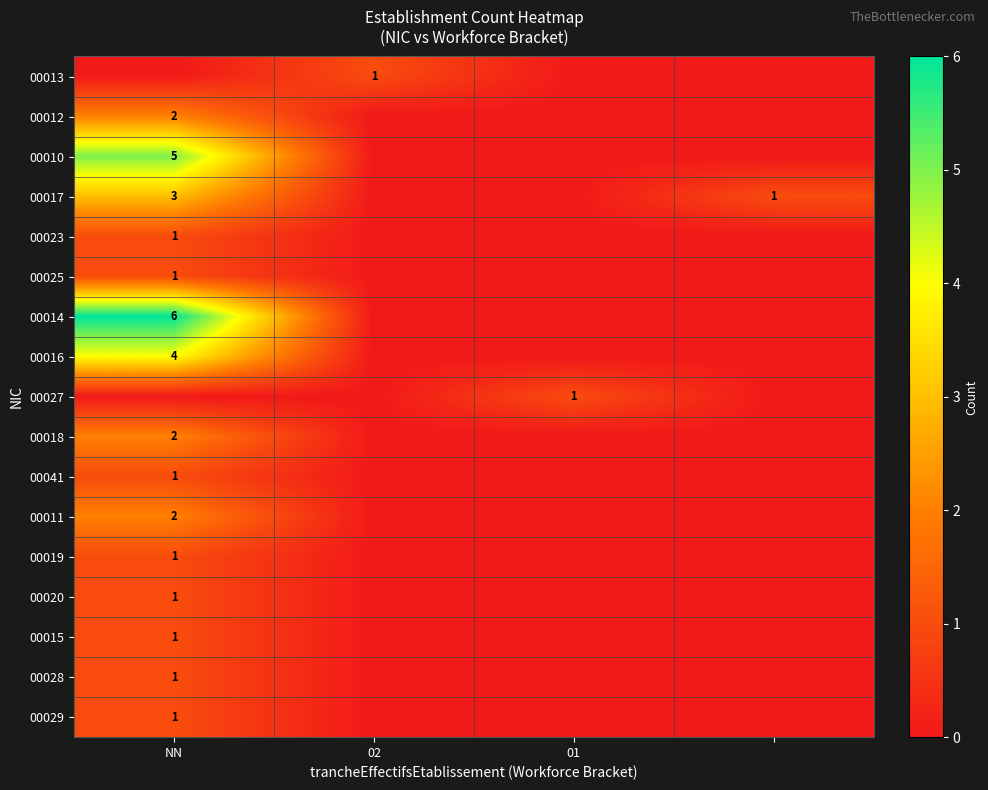

The 00016 series shows 2 at NN. True or false?

False